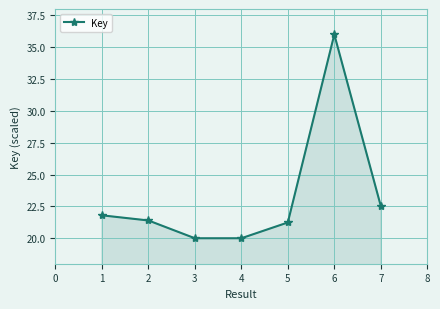

What is the value of the 4th point from the left?

20.0